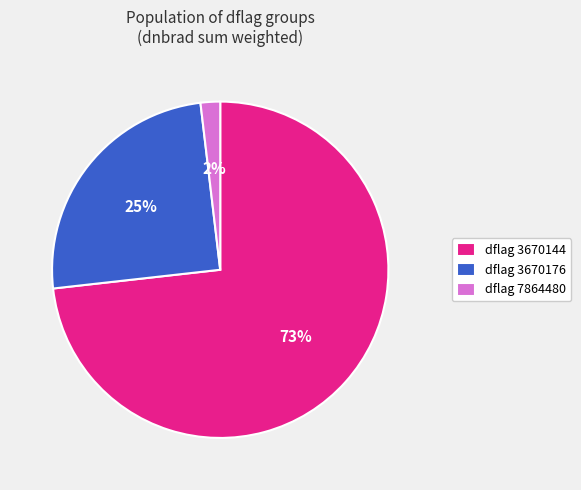

How many slices are in this pie chart?

3